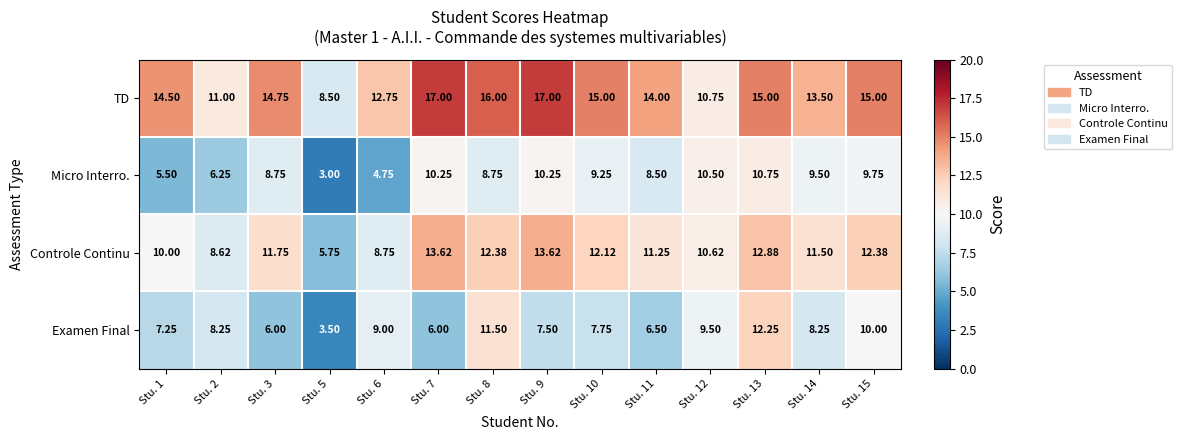

At which category is the sum across all series the highest?

Stu. 13